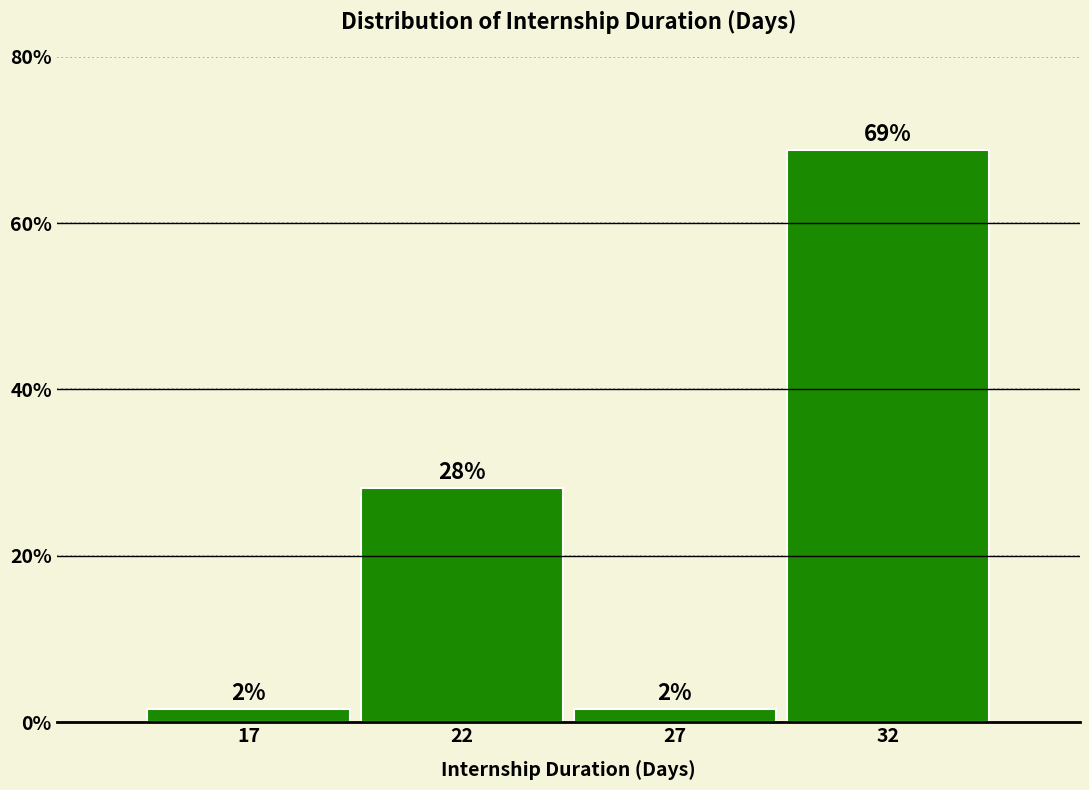

What is the value of the 2nd bar from the left?

28.1